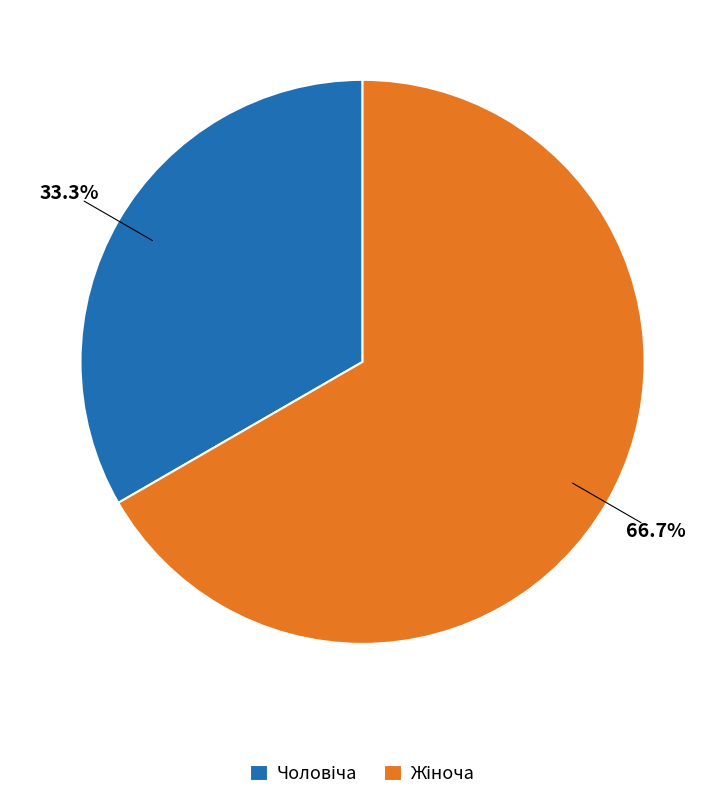

Does any single category account for the majority?

Yes